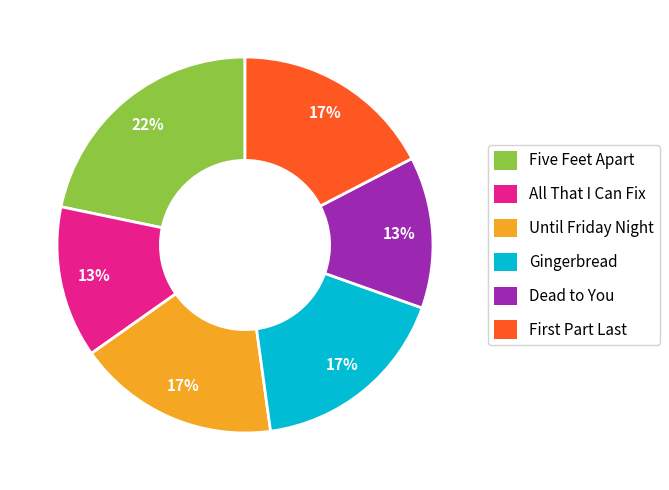

What is the largest slice in the pie chart?

Five Feet Apart